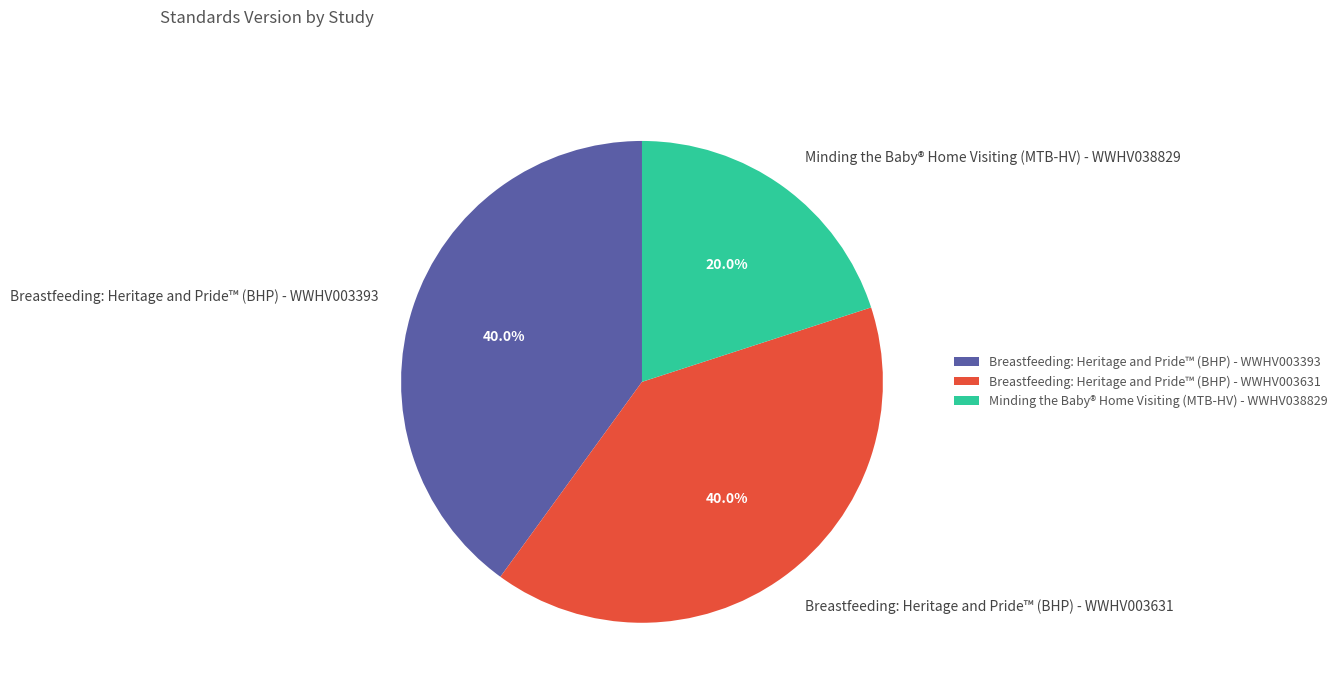

What percentage is the Breastfeeding: Heritage and Pride™ (BHP) - WWHV003393 slice, to the nearest percent?

40%